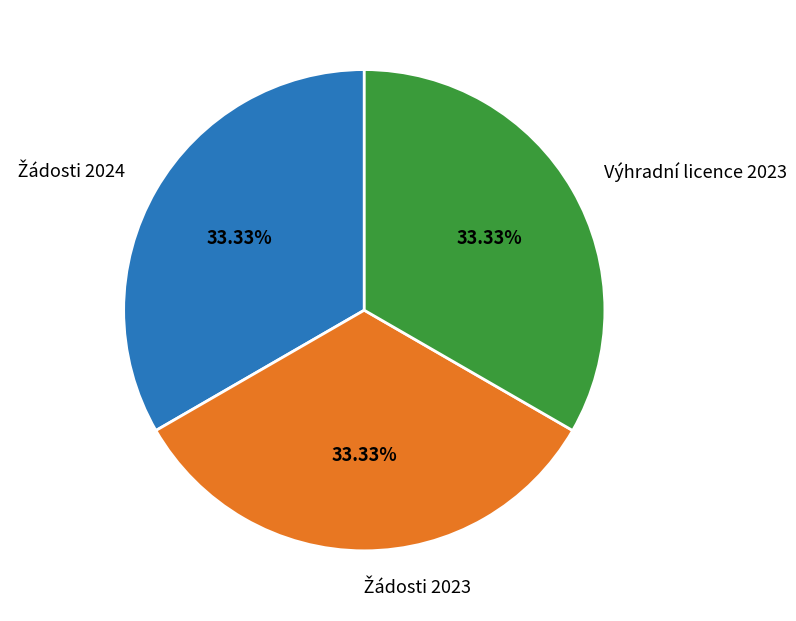

Does any single category account for the majority?

No